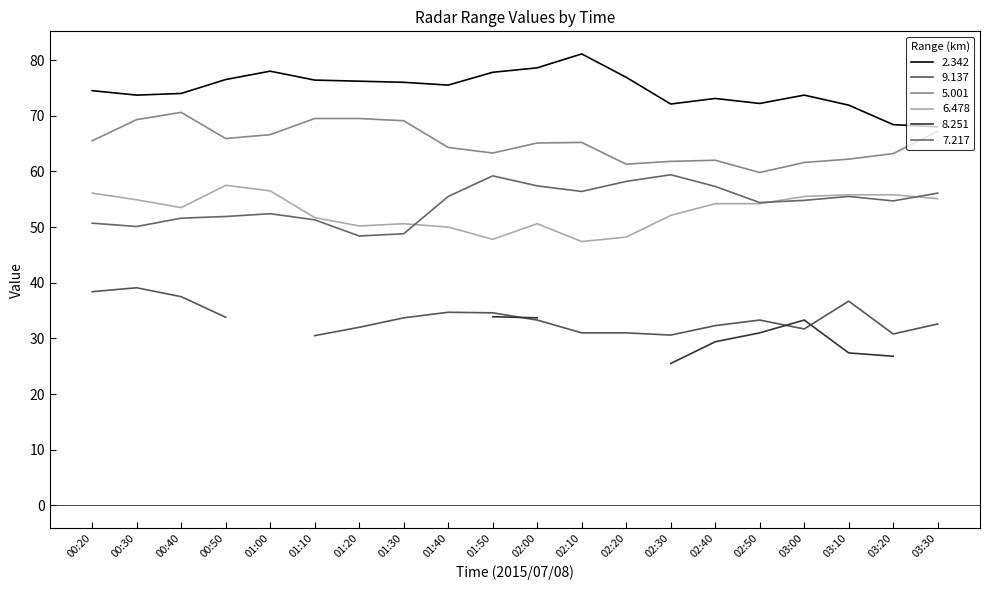

True or false: 6.478 and 2.342 intersect in this chart.

False